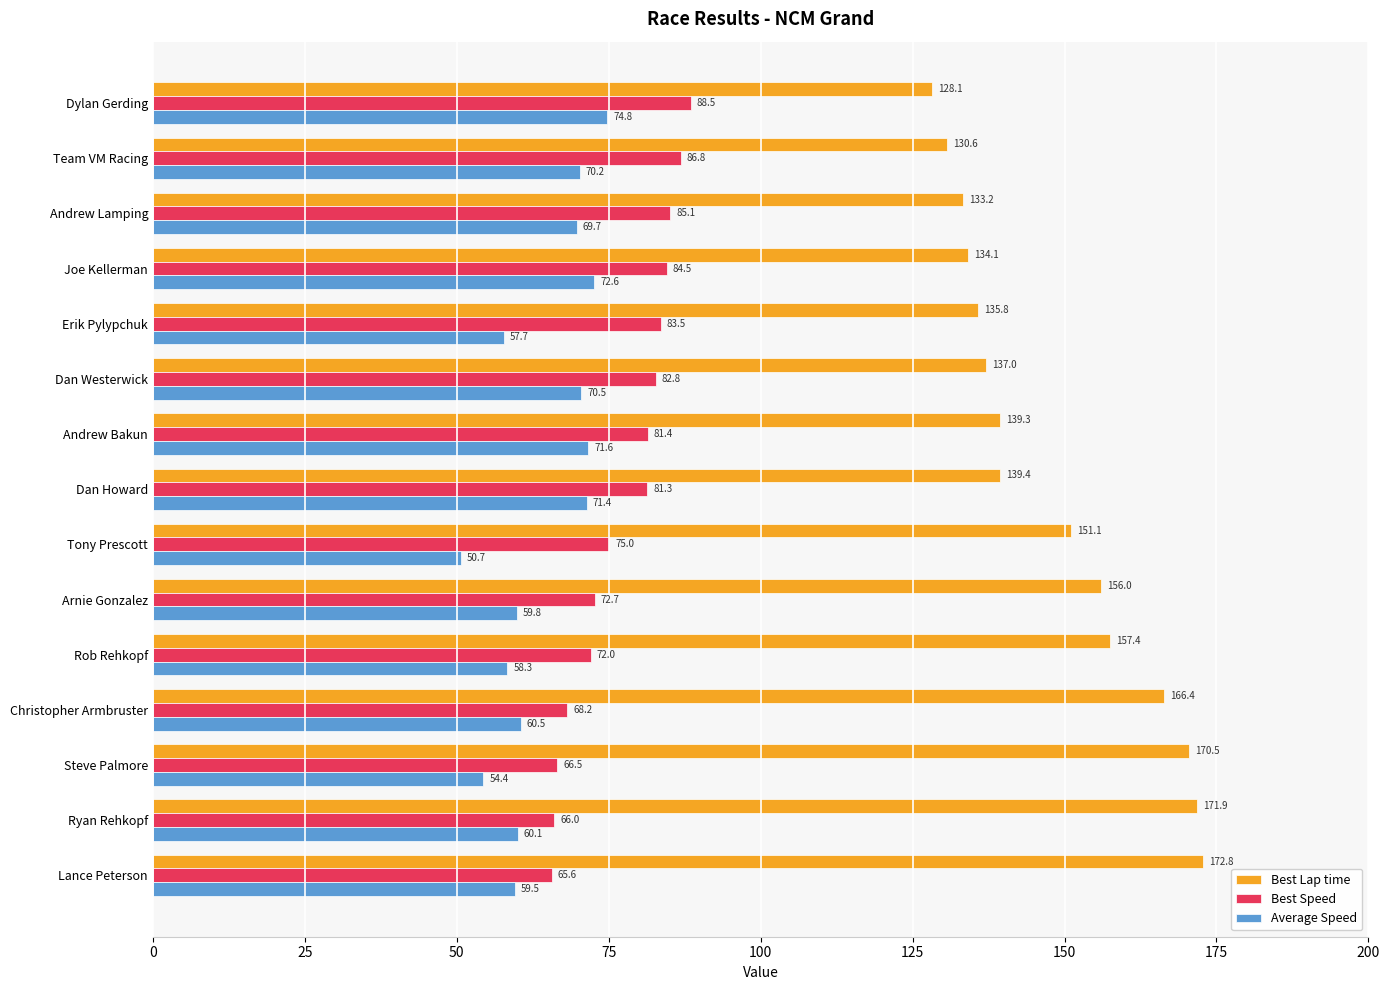

Rank the categories by Best Speed value from highest to lowest.

Dylan Gerding, Team VM Racing, Andrew Lamping, Joe Kellerman, Erik Pylypchuk, Dan Westerwick, Andrew Bakun, Dan Howard, Tony Prescott, Arnie Gonzalez, Rob Rehkopf, Christopher Armbruster, Steve Palmore, Ryan Rehkopf, Lance Peterson